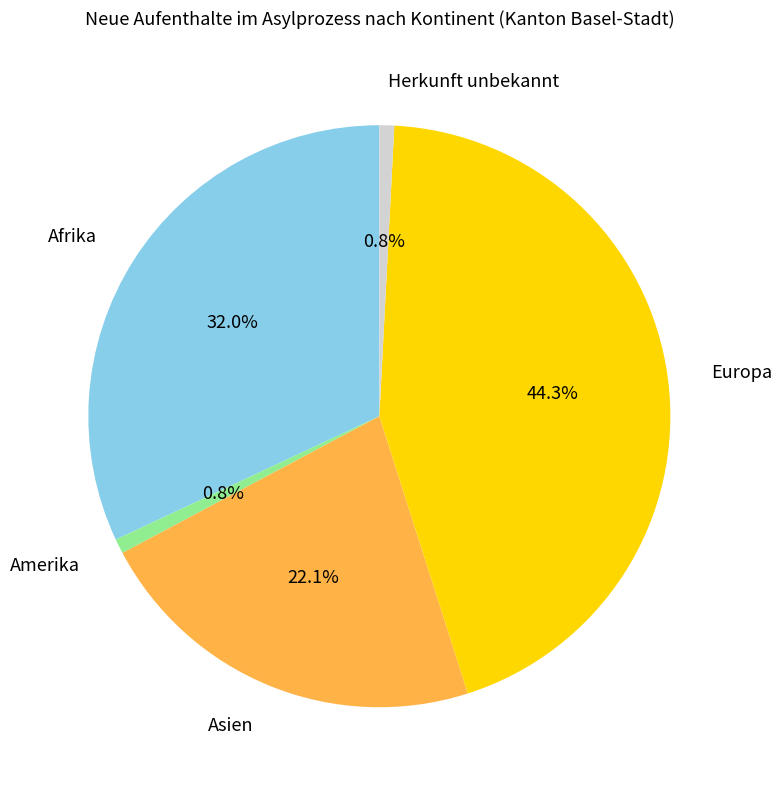

Combined, what portion of the pie is Afrika and Amerika?

32.8%